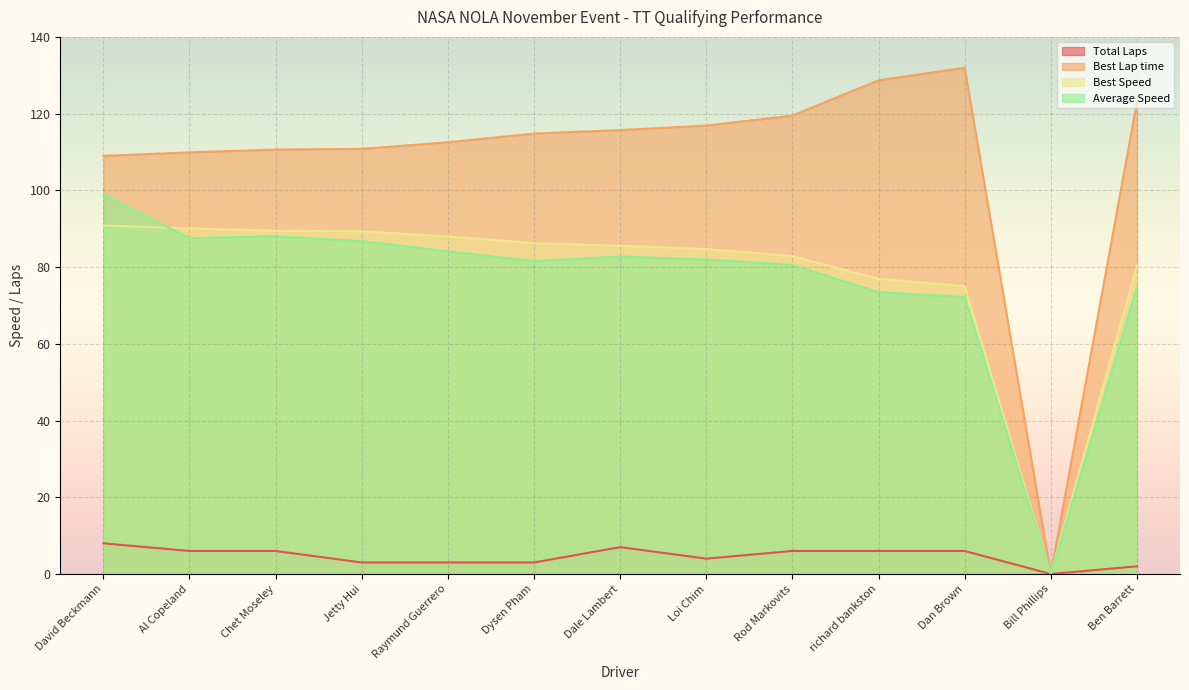

True or false: Best Speed has more than 0 points higher than both neighbors.

False